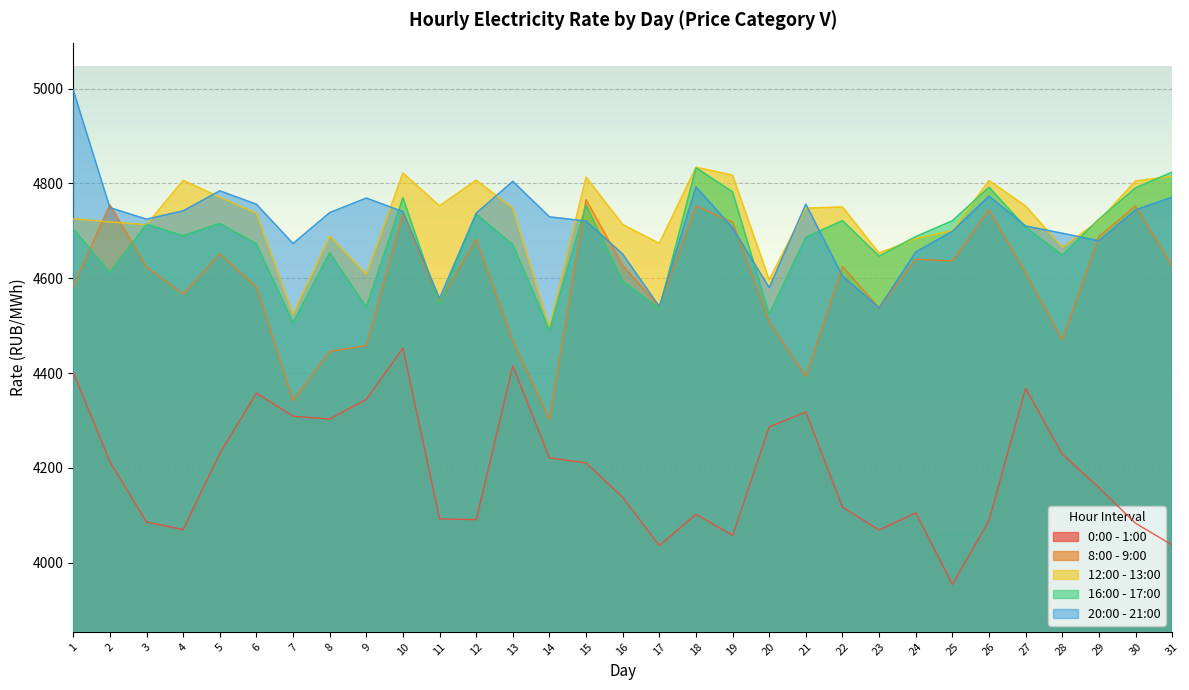

Reading left to right, list all the values displayed in this chart.

0:00 - 1:00: 1=4401.0	2=4212.8	3=4085.6	4=4069.7	5=4230.7	6=4357.8	7=4308.7	8=4303.0	9=4344.4	10=4452.4	11=4092.4	12=4090.6	13=4414.7	14=4220.9	15=4210.5	16=4137.6	17=4035.9	18=4102.2	19=4057.3	20=4286.6	21=4317.6	22=4117.1	23=4068.7	24=4105.0	25=3954.0	26=4089.0	27=4367.7	28=4229.1	29=4158.2	30=4083.1	31=4037.1
8:00 - 9:00: 1=4584.1	2=4754.8	3=4623.3	4=4566.5	5=4651.1	6=4581.1	7=4341.9	8=4445.6	9=4457.8	10=4735.5	11=4550.3	12=4682.6	13=4467.6	14=4302.1	15=4765.5	16=4626.9	17=4539.8	18=4752.3	19=4718.3	20=4507.8	21=4393.1	22=4625.2	23=4536.7	24=4639.8	25=4636.6	26=4744.3	27=4610.9	28=4470.2	29=4687.5	30=4752.4	31=4626.2
12:00 - 13:00: 1=4725.3	2=4718.7	3=4712.8	4=4806.4	5=4770.8	6=4736.9	7=4524.1	8=4689.1	9=4608.0	10=4822.0	11=4752.7	12=4806.8	13=4747.6	14=4496.5	15=4813.3	16=4713.1	17=4673.3	18=4834.0	19=4817.4	20=4596.8	21=4748.0	22=4750.1	23=4652.9	24=4683.6	25=4700.5	26=4806.0	27=4752.3	28=4665.2	29=4721.1	30=4805.1	31=4815.1
16:00 - 17:00: 1=4704.2	2=4611.8	3=4713.8	4=4689.5	5=4715.4	6=4672.7	7=4506.1	8=4653.6	9=4539.0	10=4769.9	11=4544.7	12=4735.3	13=4670.8	14=4490.6	15=4754.2	16=4593.7	17=4535.4	18=4833.0	19=4782.2	20=4524.1	21=4686.5	22=4721.4	23=4646.6	24=4687.8	25=4721.2	26=4792.1	27=4707.6	28=4648.8	29=4724.5	30=4790.6	31=4823.8
20:00 - 21:00: 1=4997.0	2=4748.8	3=4724.6	4=4742.1	5=4784.3	6=4756.0	7=4673.2	8=4738.4	9=4769.1	10=4740.4	11=4557.6	12=4737.2	13=4804.4	14=4729.5	15=4720.5	16=4650.9	17=4540.3	18=4792.8	19=4706.3	20=4580.1	21=4756.3	22=4604.7	23=4537.4	24=4655.4	25=4698.9	26=4773.1	27=4710.1	28=4694.9	29=4678.7	30=4744.2	31=4770.9